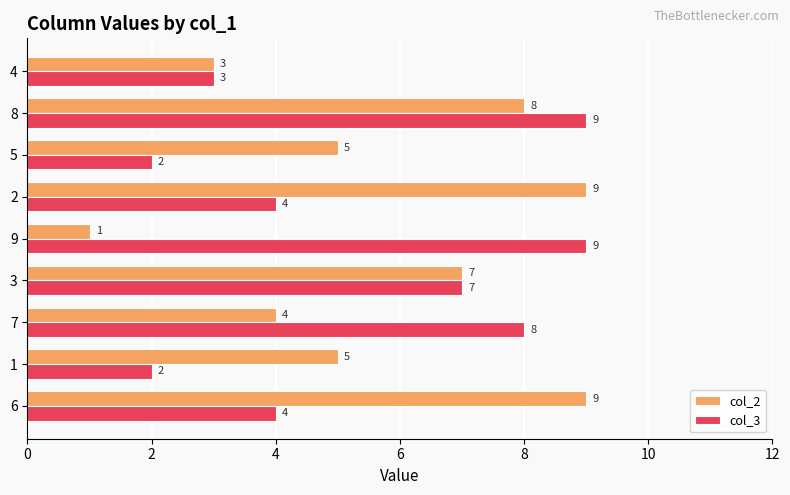

How many col_2 values are between 4 and 8?

5